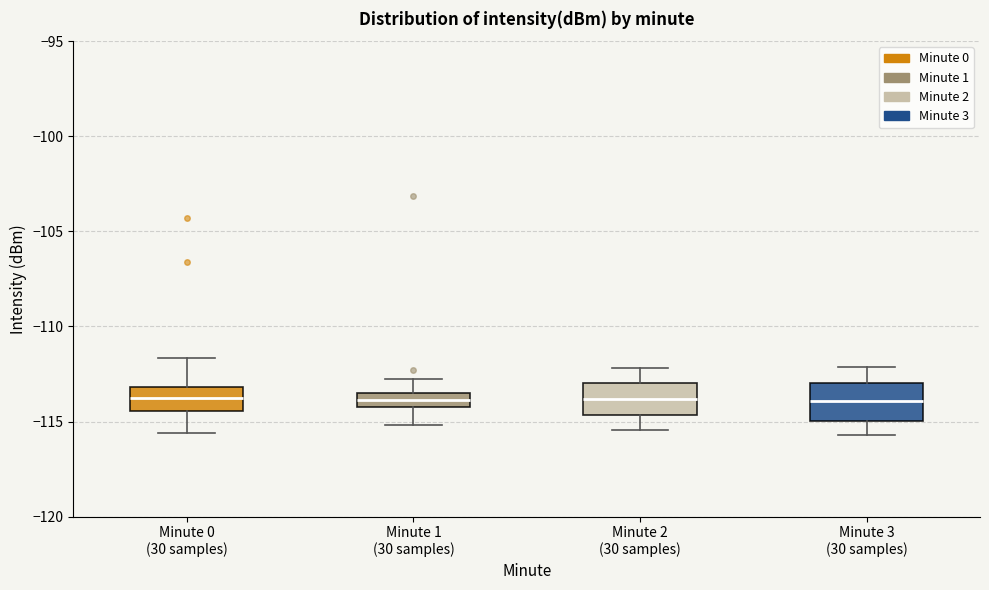

Where is the upper edge of the box for Minute 1 (30 samples) on the y-axis? The values are not printed on the chart, so give them approximately, as read against the axis.

-113.5